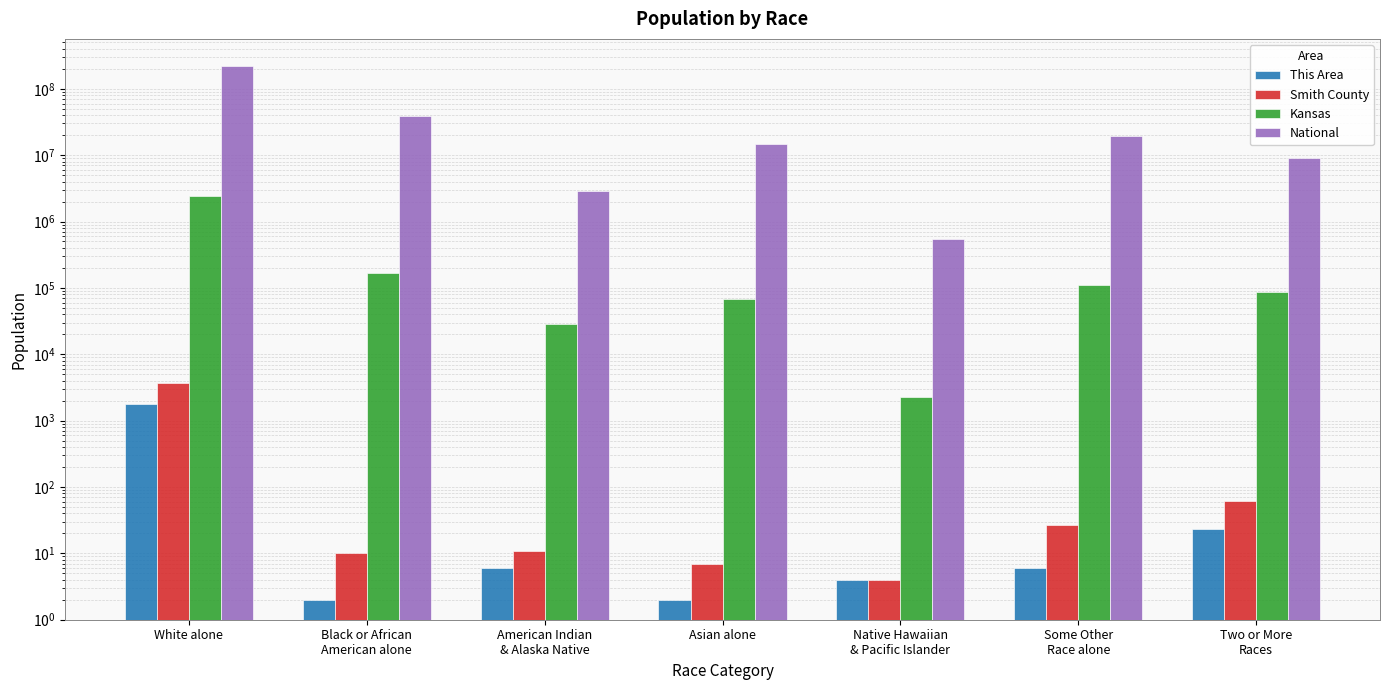

Which series has the largest total across all categories?

National